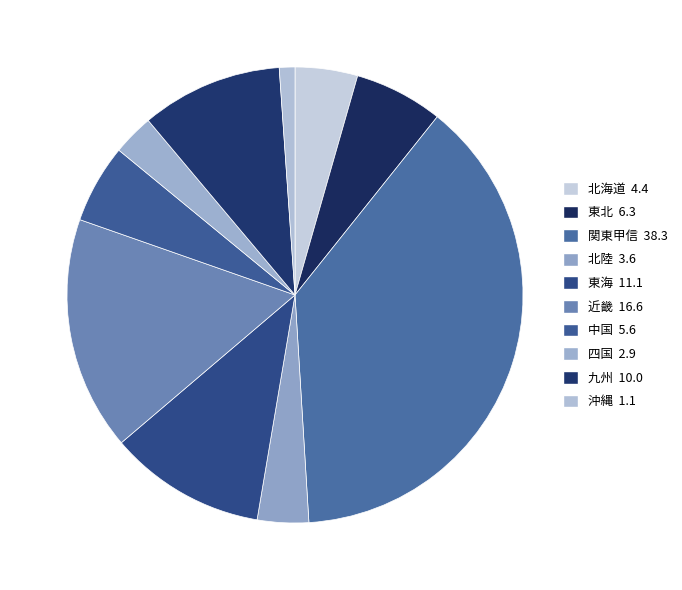

Is 沖縄 the majority of the pie?

No